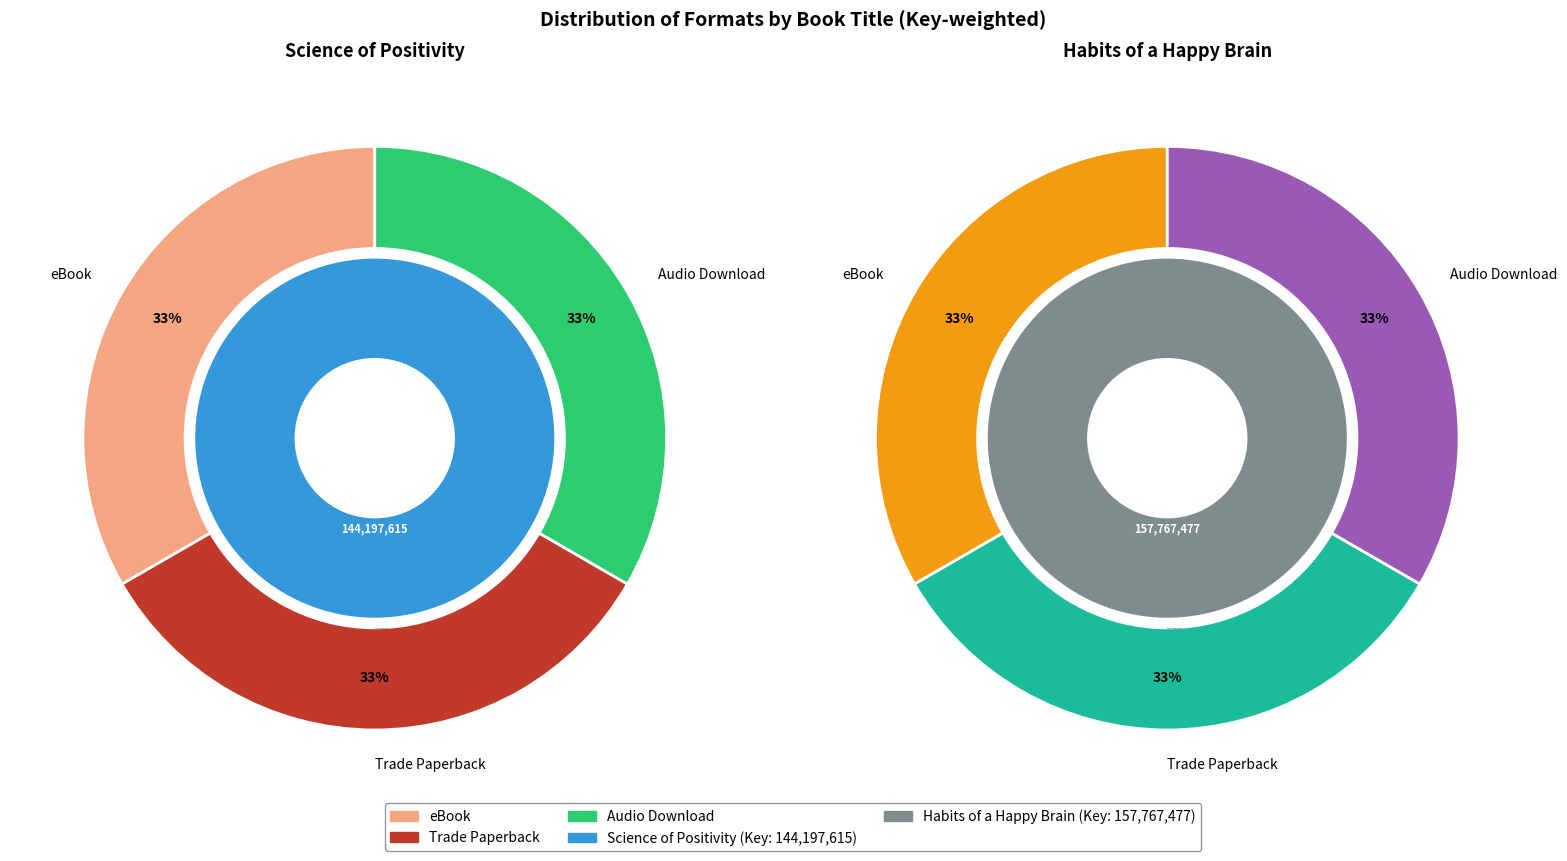

Does any single category account for the majority?

No